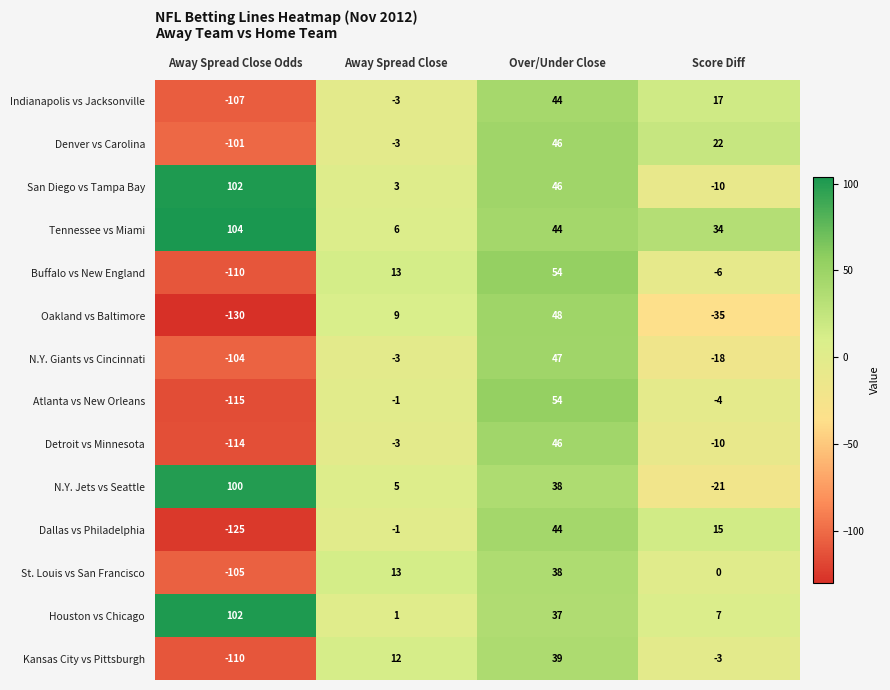

What is the difference between the highest and lowest values at Away Spread Close Odds?

234